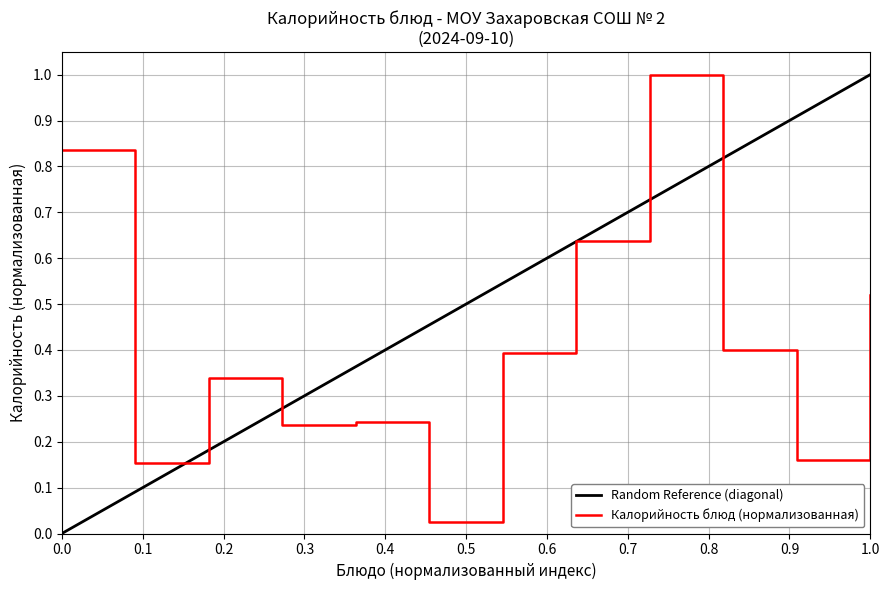

How many interior local peaks (higher than both neighbors) does the data have?

3